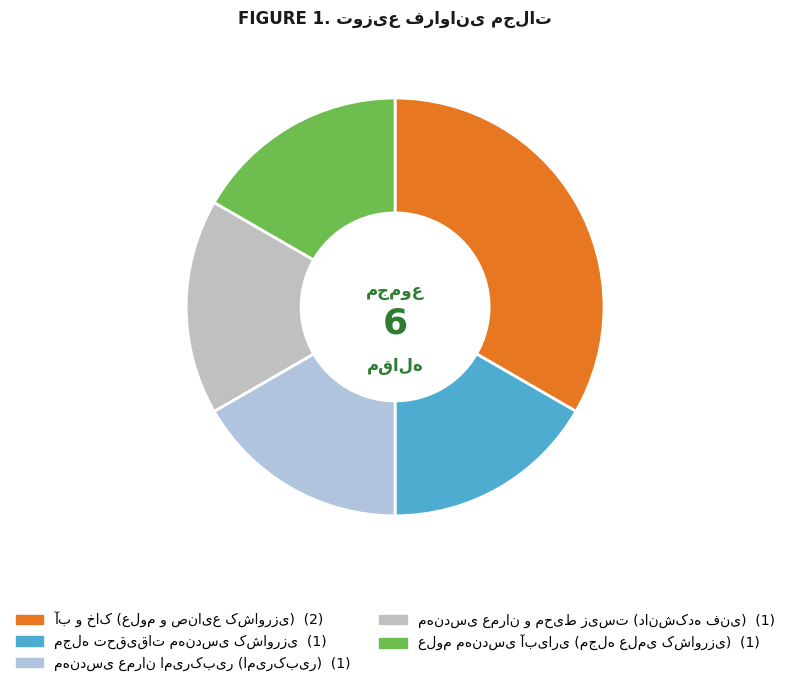

Between مهندسی عمران و محیط زیست (دانشکده فنی) and مهندسی عمران امیرکبیر (امیرکبیر), which is larger?

مهندسی عمران و محیط زیست (دانشکده فنی)